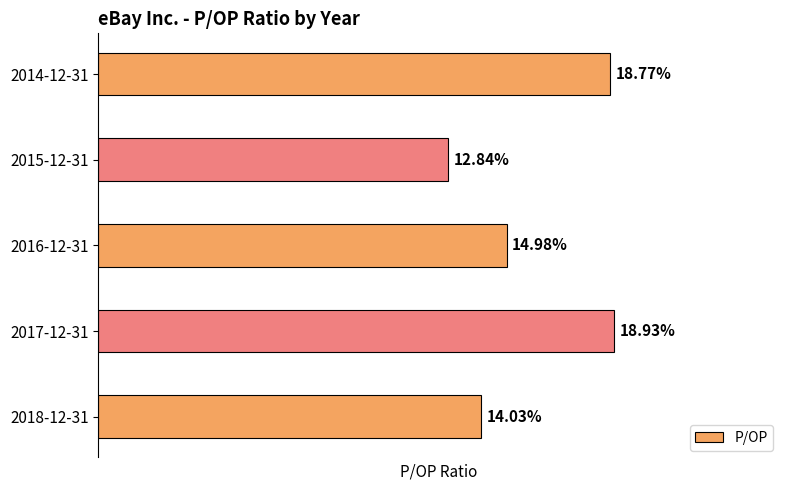

List the labels in order of value, largest first.

2017-12-31, 2014-12-31, 2016-12-31, 2018-12-31, 2015-12-31